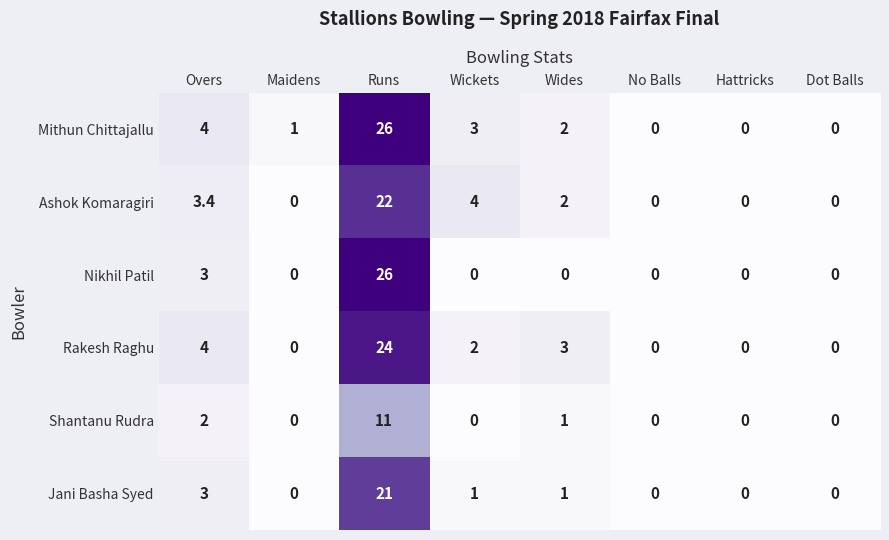

What is the sum of all Jani Basha Syed values?

26.0